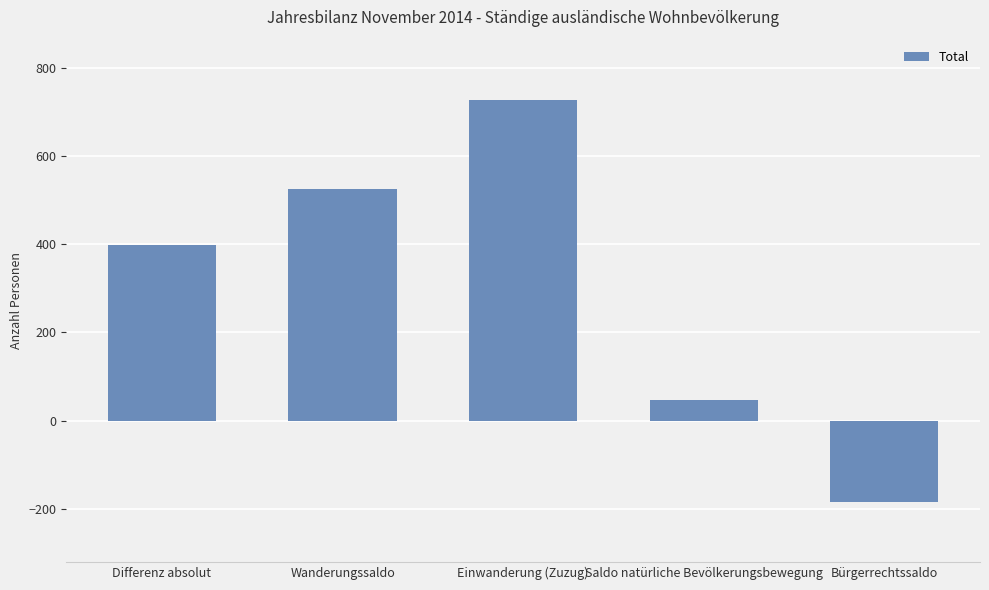

How many values are below zero?

1